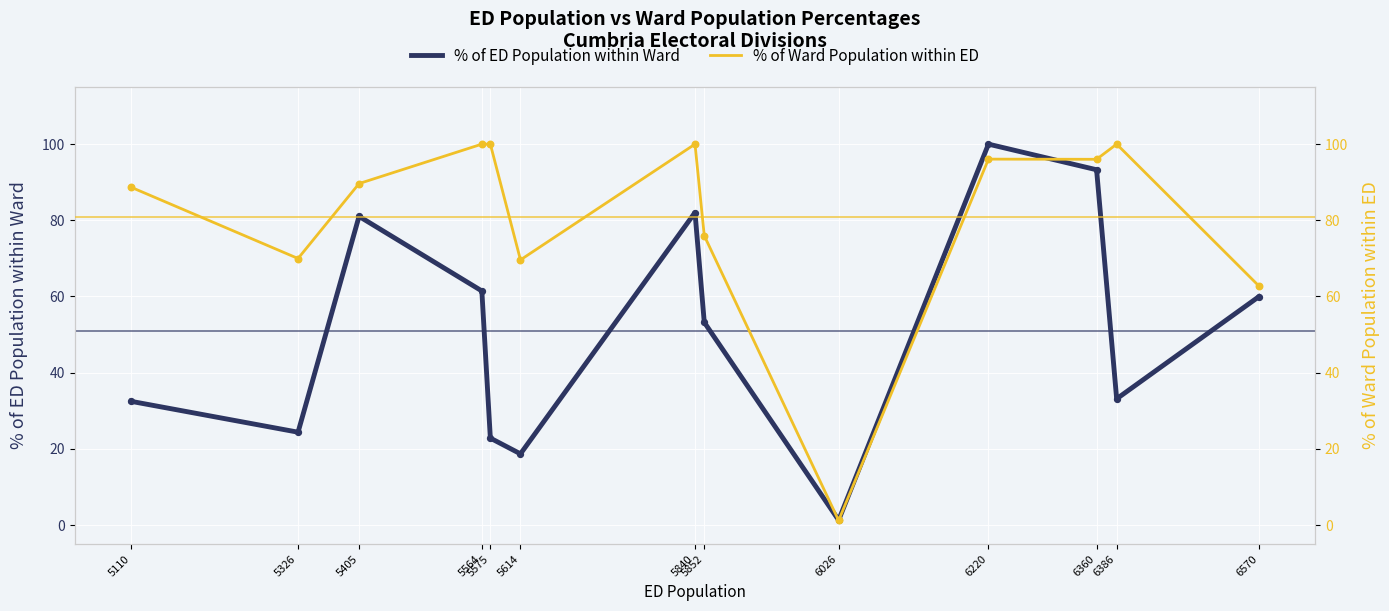

Which series has the widest spread of Y values?

% of Ward Population within ED